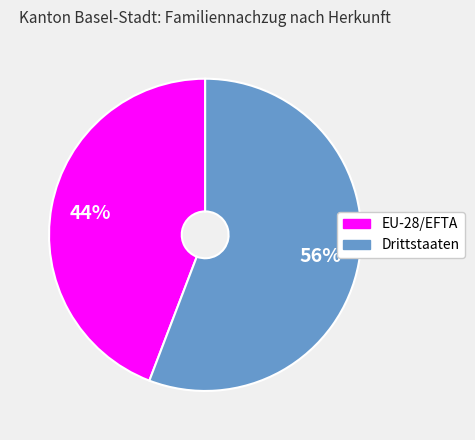

Which has a higher value, Drittstaaten or EU-28/EFTA?

Drittstaaten